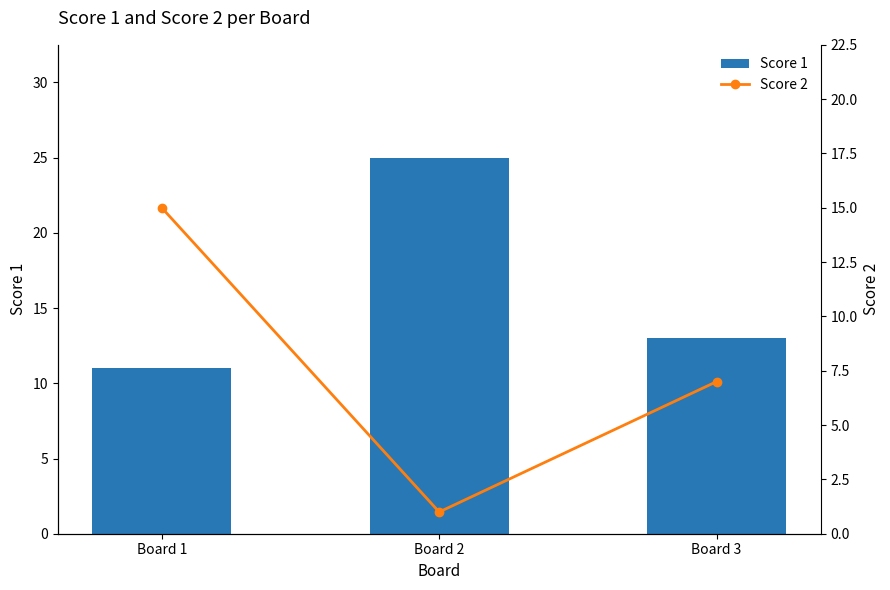

What is the difference between the maximum and minimum values in the Score 2 series?

14